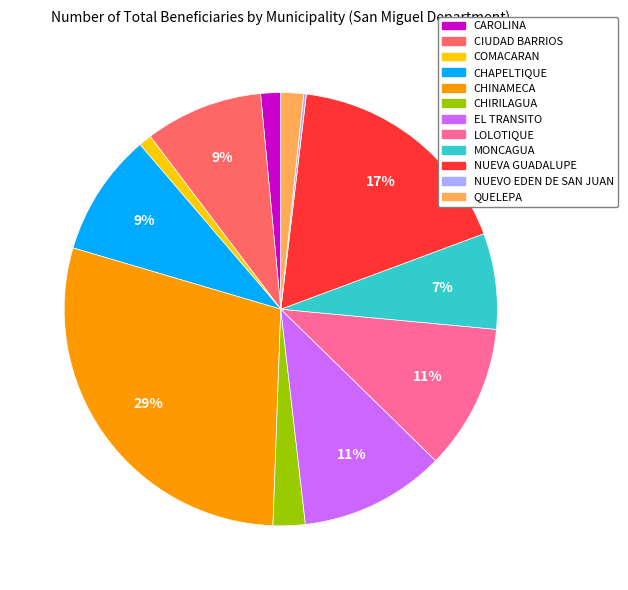

To the nearest percent, what is the difference between the CHAPELTIQUE and CHINAMECA slice percentages?

20%